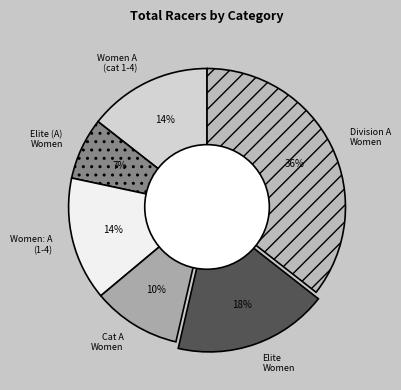

Does any single category account for the majority?

No